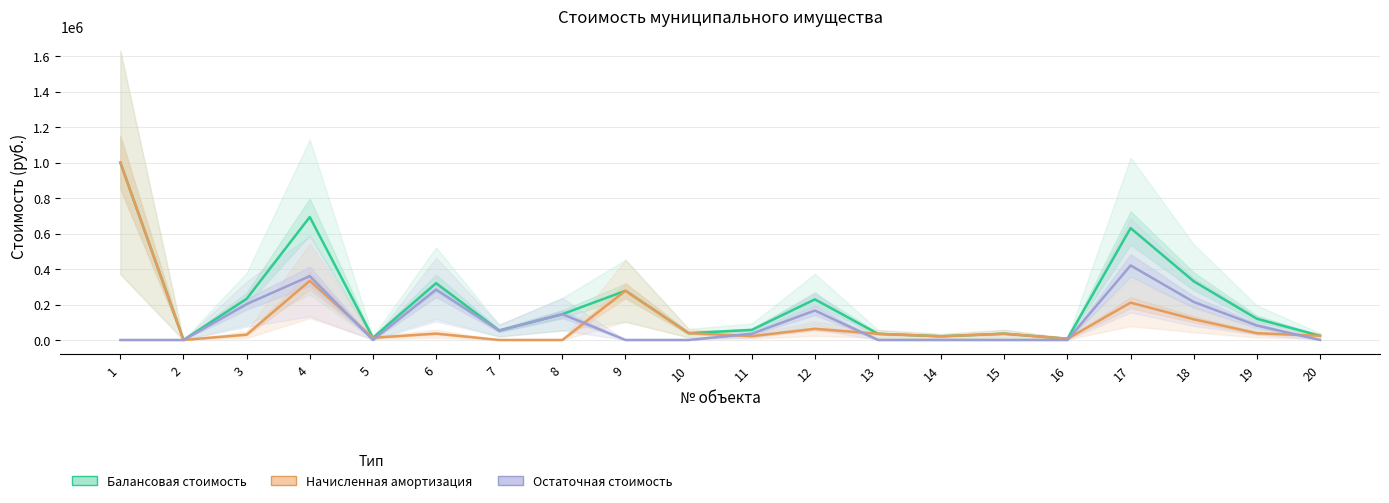

Is it true that Балансовая стоимость equals 4141.0 at 16?

False